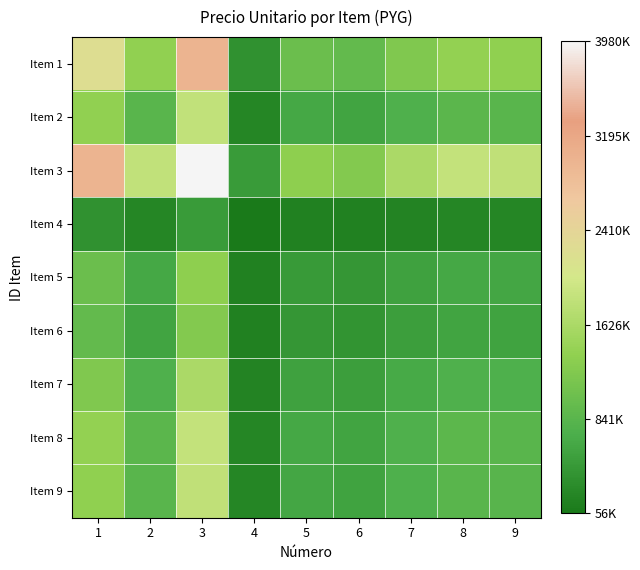

How many distinct data groups are displayed?

9